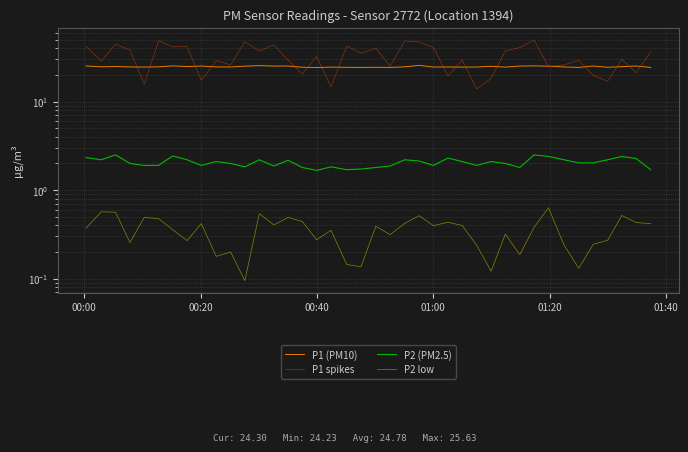

Which series has the widest spread of values?

P1 spikes